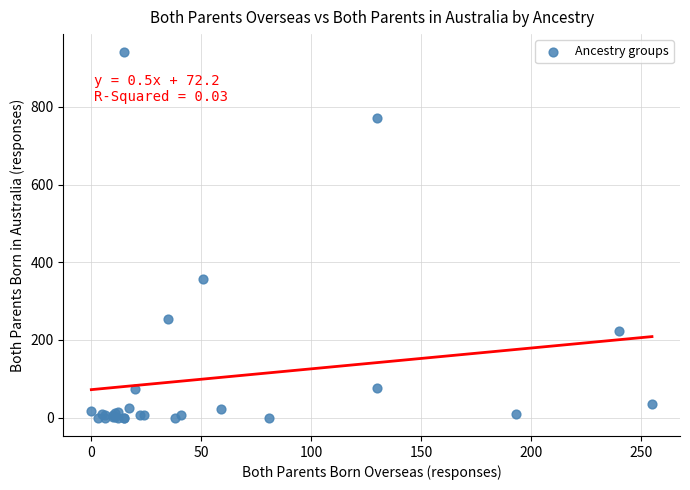

What Y value in the scatter plot is closest to 470?

356